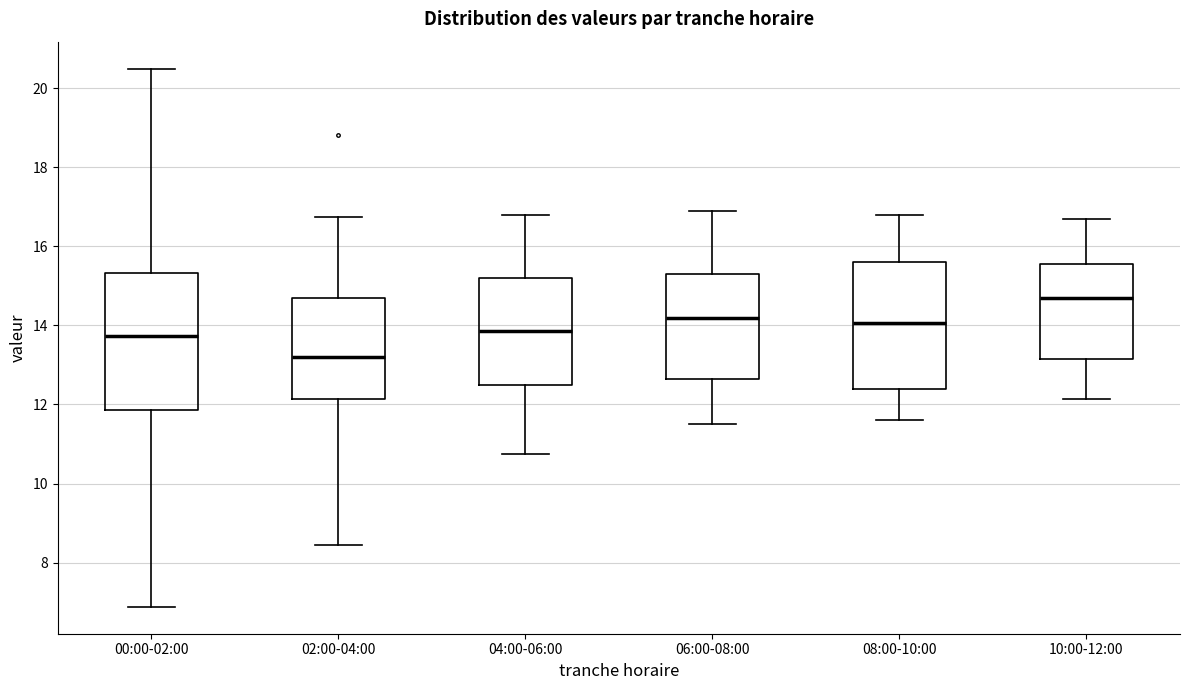

Which box's median line is the lowest?

02:00-04:00